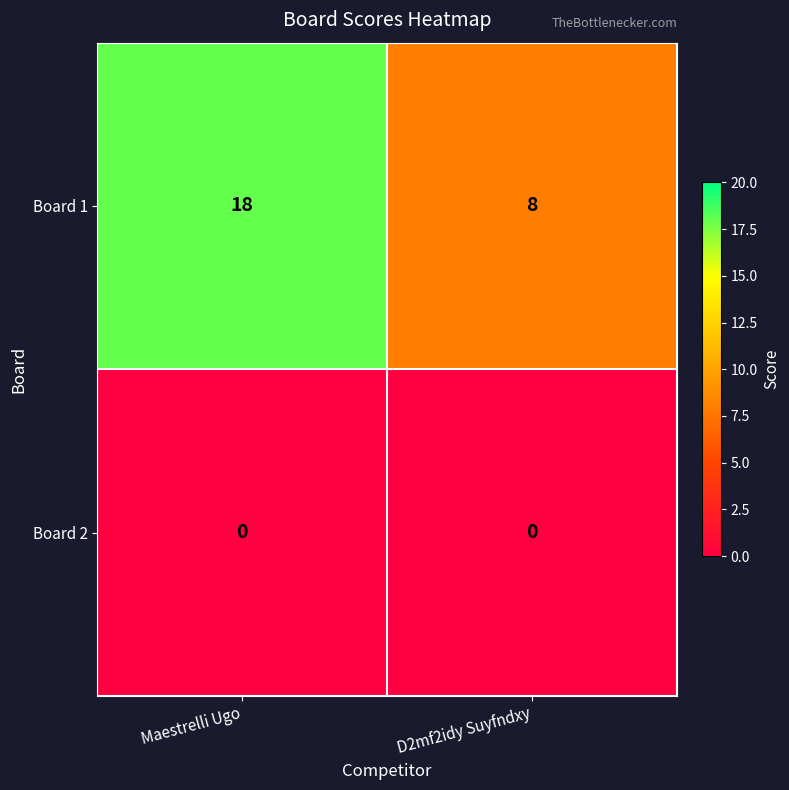

Rank the series at D2mf2idy Suyfndxy from lowest to highest value.

Board 2, Board 1